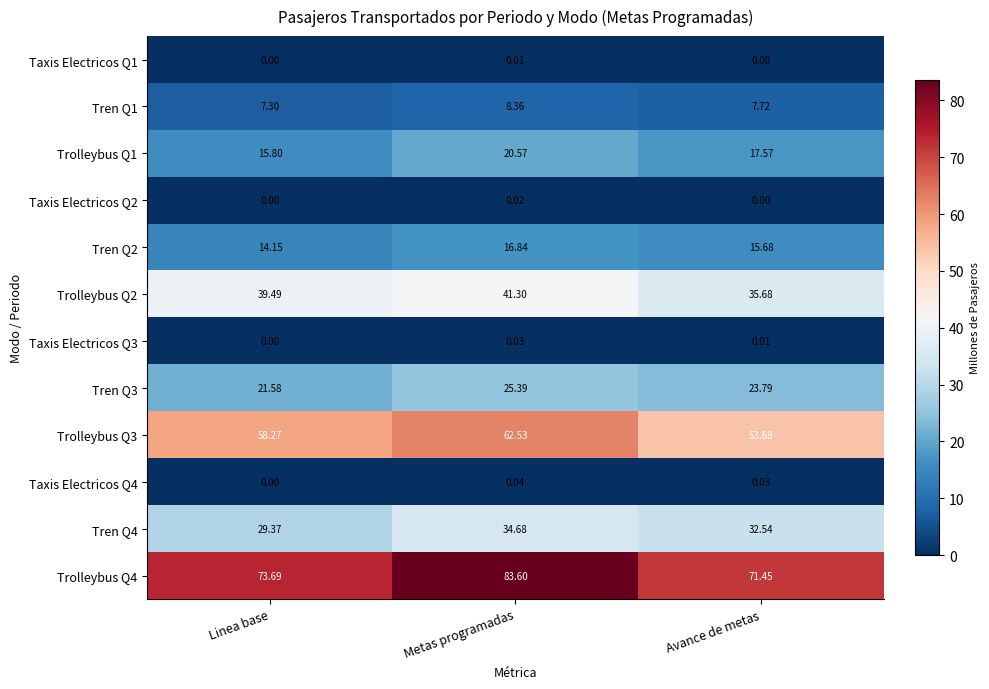

List the labels in order of Tren Q4 value, smallest first.

Linea base, Avance de metas, Metas programadas